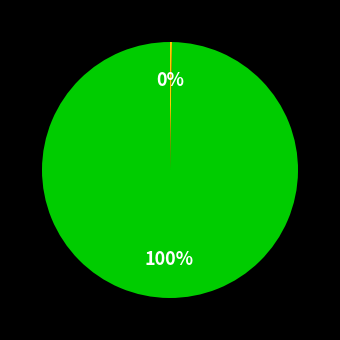

To the nearest percent, what is the difference between the largest and smallest slice percentages?

100%